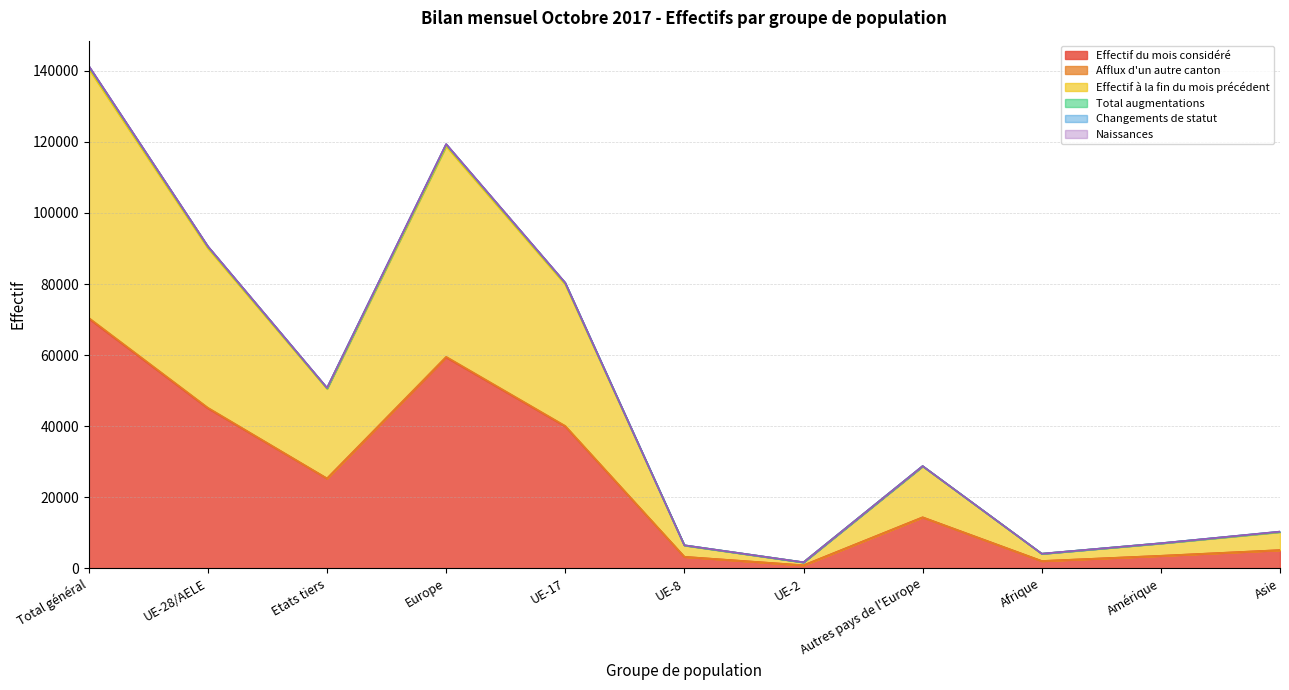

The value of Effectif du mois considéré at Autres pays de l'Europe is 14333. True or false?

True